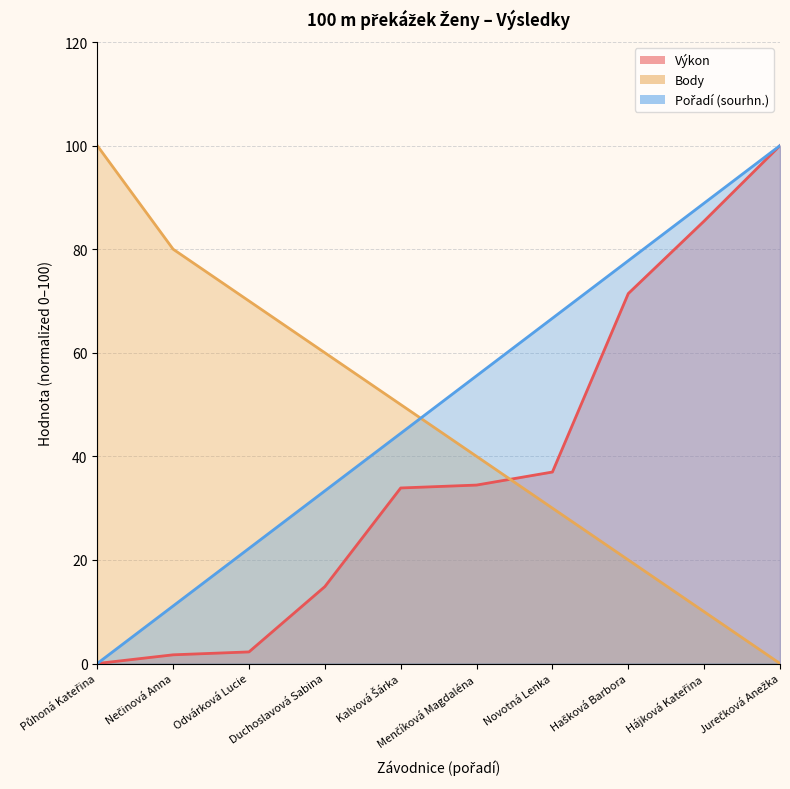

Which series changed the most between Duchoslavová Sabina and Jurečková Anežka?

Výkon